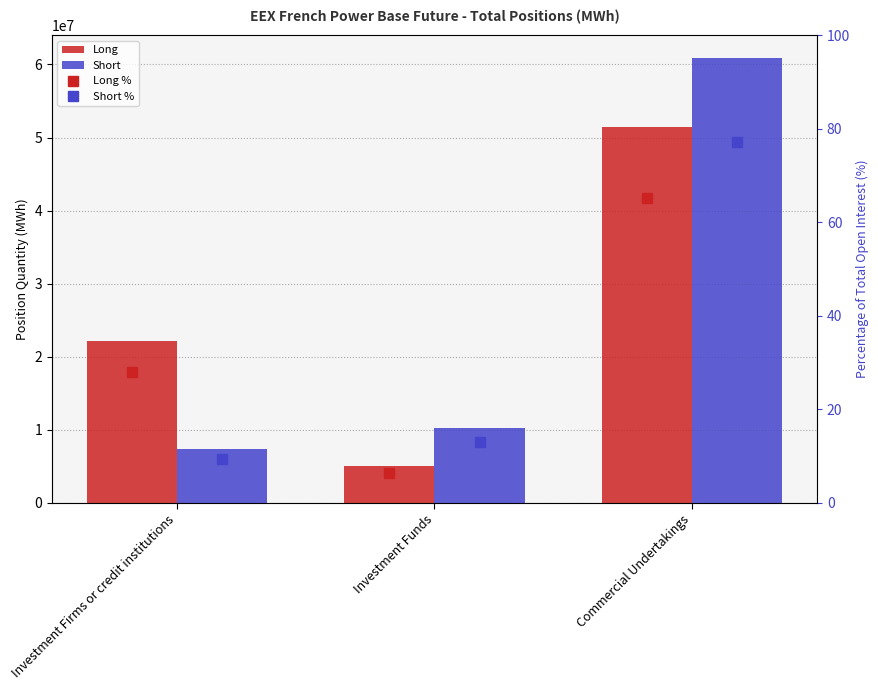

List the series in order of their peak value, highest first.

Short, Long, Short %, Long %